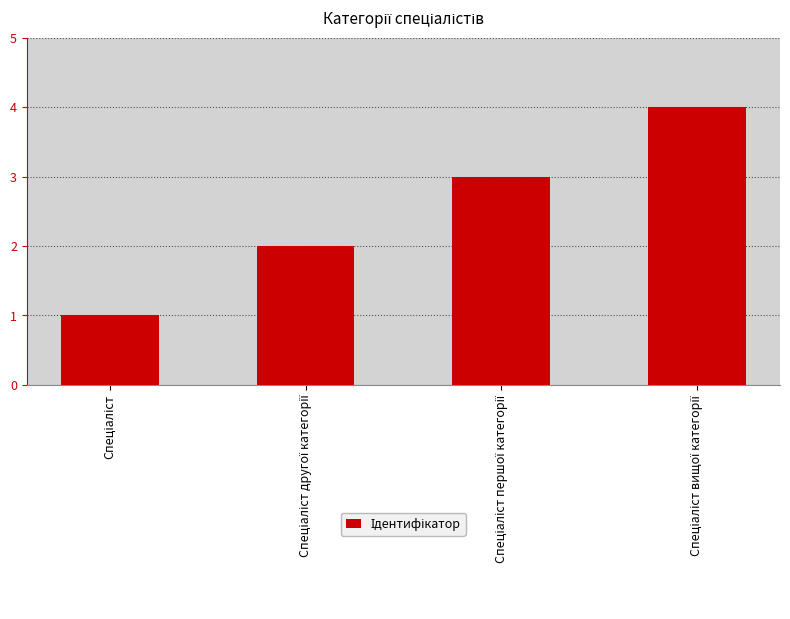

What is the greatest value displayed?

4